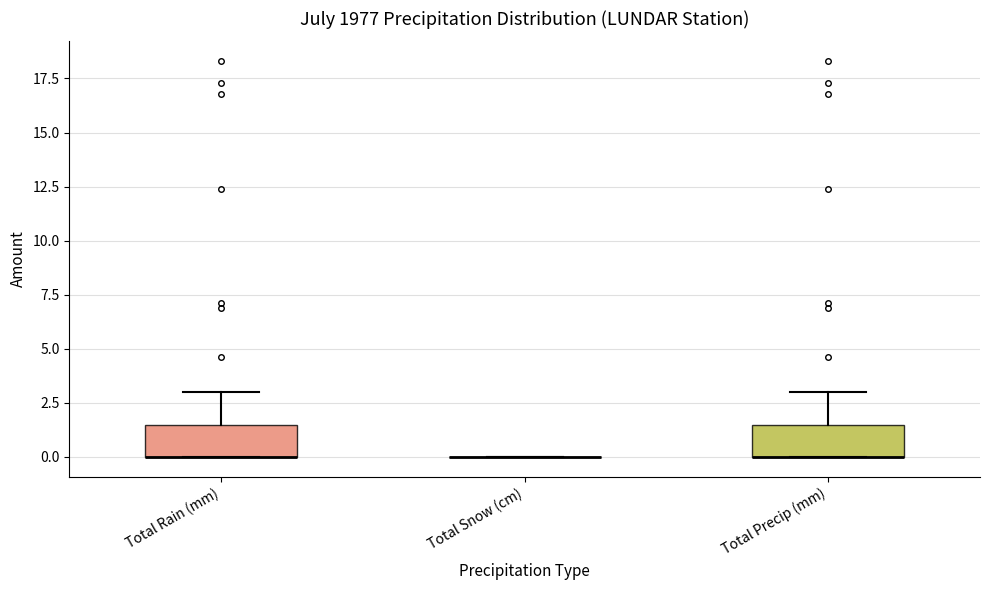

Where is the lower edge of the box for Total Rain (mm) on the y-axis? The values are not printed on the chart, so give them approximately, as read against the axis.

0.0